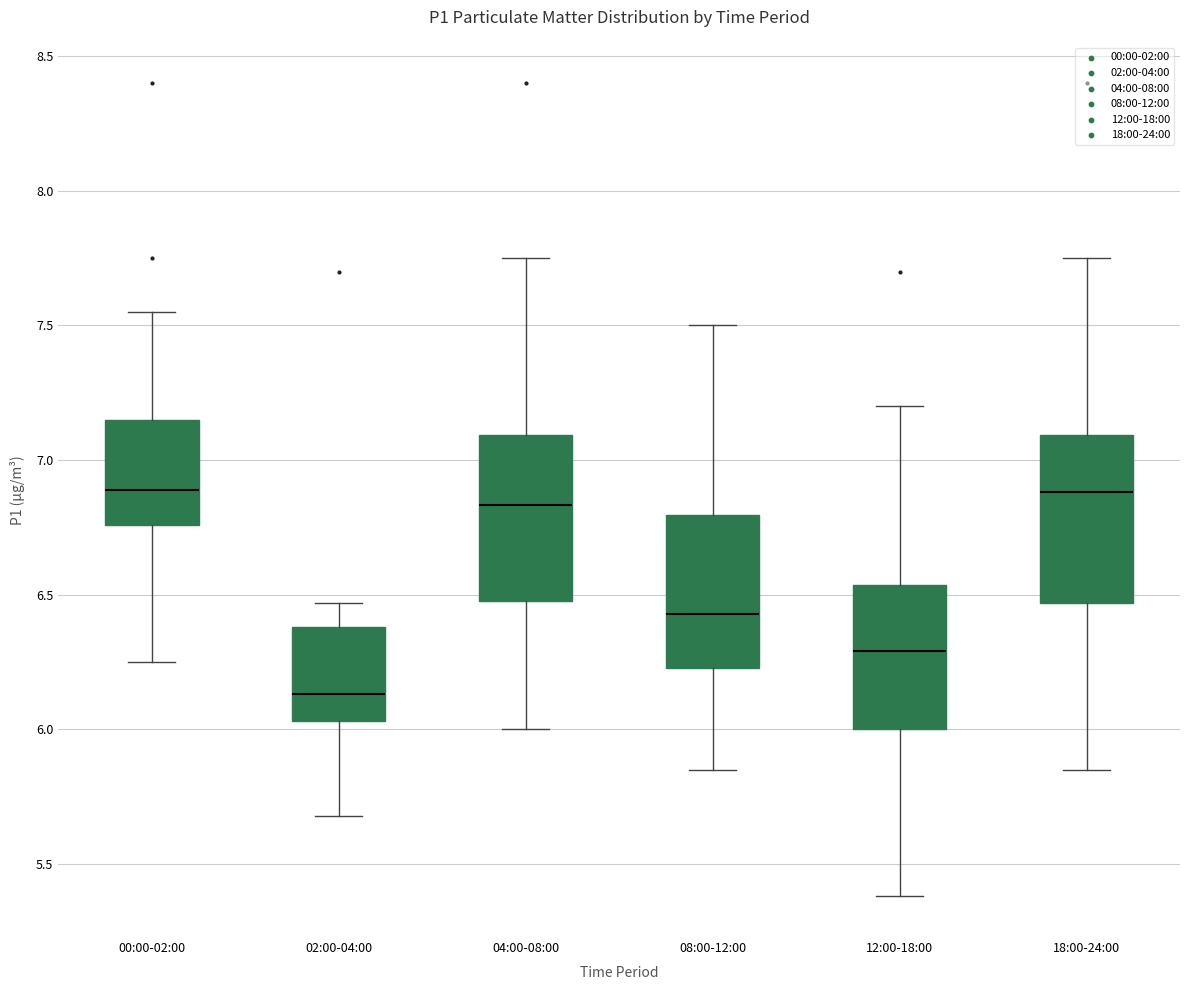

Reading left to right, read every box against the y-axis: the position of its median line, the range the box covers, and the ends of its whiskers. The values are not printed on the chart, so give them approximately, as read against the axis.

00:00-02:00: median 6.90, box 6.75 to 7.15, whiskers 6.25 to 7.55
02:00-04:00: median 6.15, box 6.05 to 6.40, whiskers 5.70 to 6.45
04:00-08:00: median 6.85, box 6.50 to 7.10, whiskers 6.00 to 7.75
08:00-12:00: median 6.45, box 6.25 to 6.80, whiskers 5.85 to 7.50
12:00-18:00: median 6.30, box 6.00 to 6.55, whiskers 5.40 to 7.20
18:00-24:00: median 6.90, box 6.45 to 7.10, whiskers 5.85 to 7.75